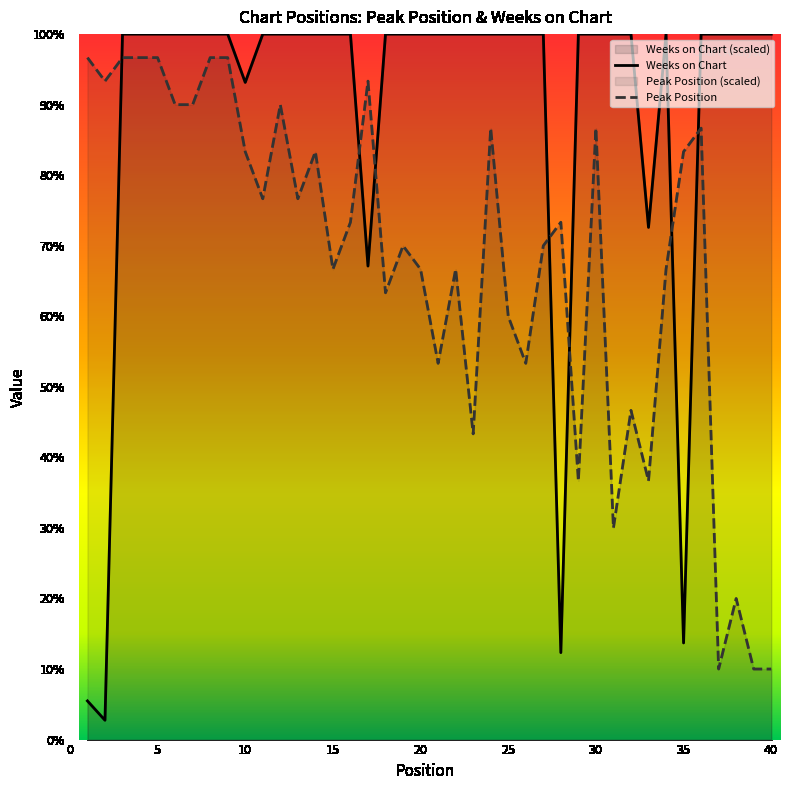

How many lines are shown in the chart?

2